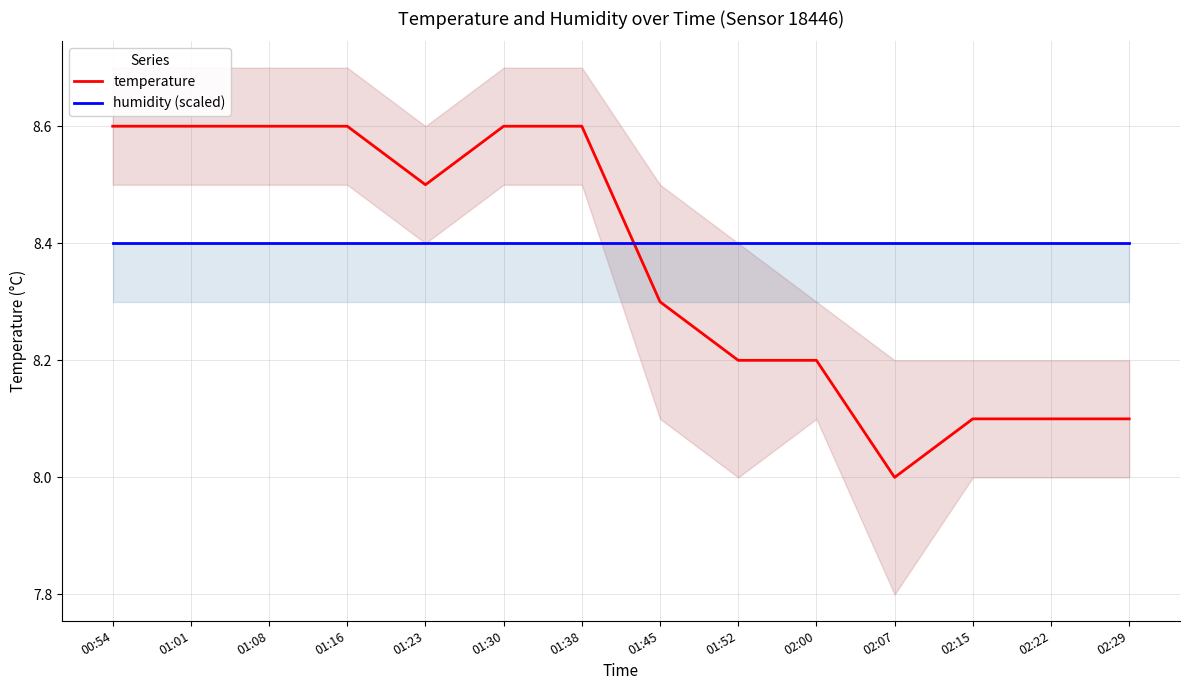

What is the maximum value shown in the chart?

8.6